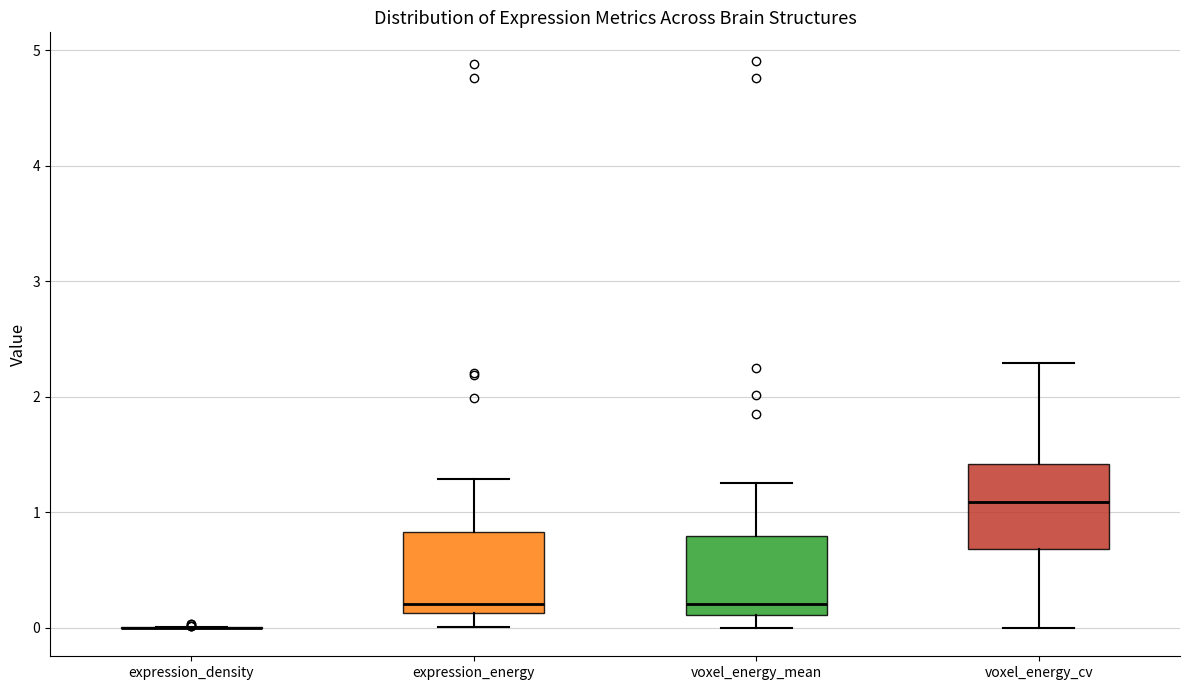

Reading left to right, read every box against the y-axis: the position of its median line, the range the box covers, and the ends of its whiskers. The values are not printed on the chart, so give them approximately, as read against the axis.

expression_density: box collapsed to a line at 0.0, whiskers 0.0 to 0.0
expression_energy: median 0.2, box 0.1 to 0.8, whiskers 0.0 to 1.3
voxel_energy_mean: median 0.2, box 0.1 to 0.8, whiskers 0.0 to 1.3
voxel_energy_cv: median 1.1, box 0.7 to 1.4, whiskers 0.0 to 2.3